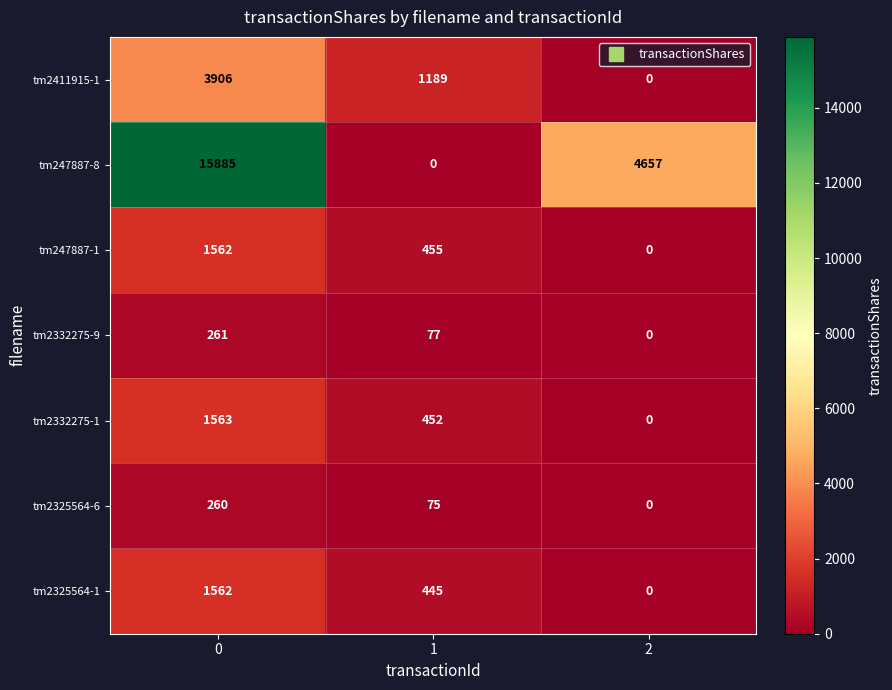

At 1, list the series in order from smallest to largest.

tm247887-8, tm2325564-6, tm2332275-9, tm2325564-1, tm2332275-1, tm247887-1, tm2411915-1